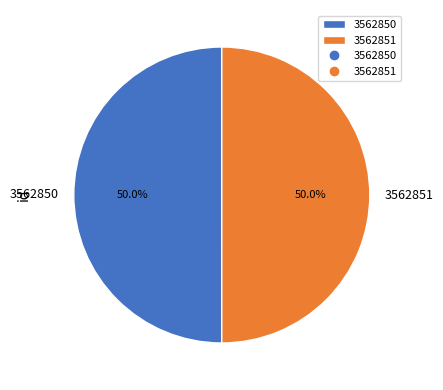

What percentage do 3562850 and 3562851 together represent?

100.0%